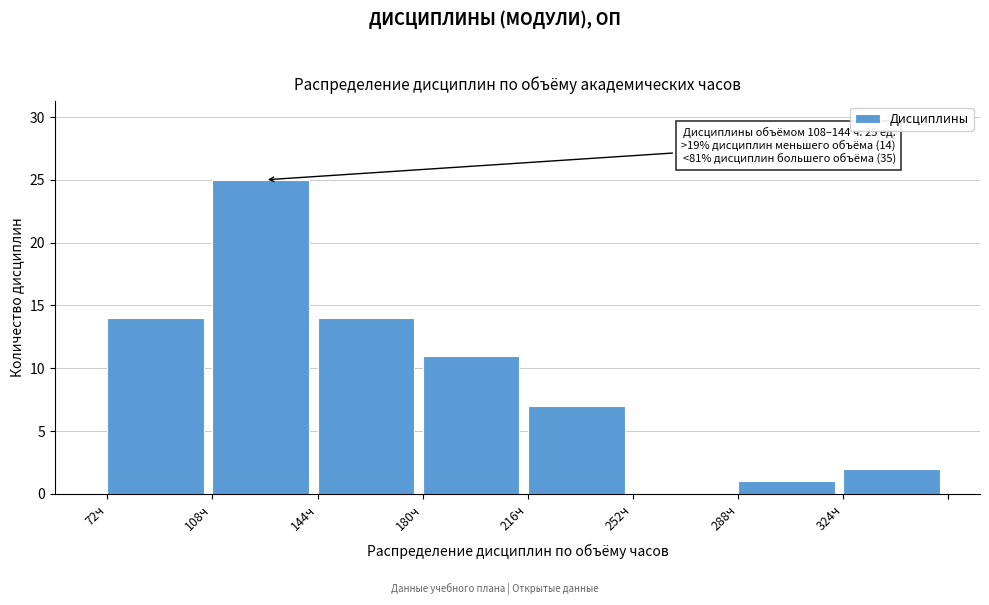

Over which range of the x-axis is the bar tallest?

108 to 144